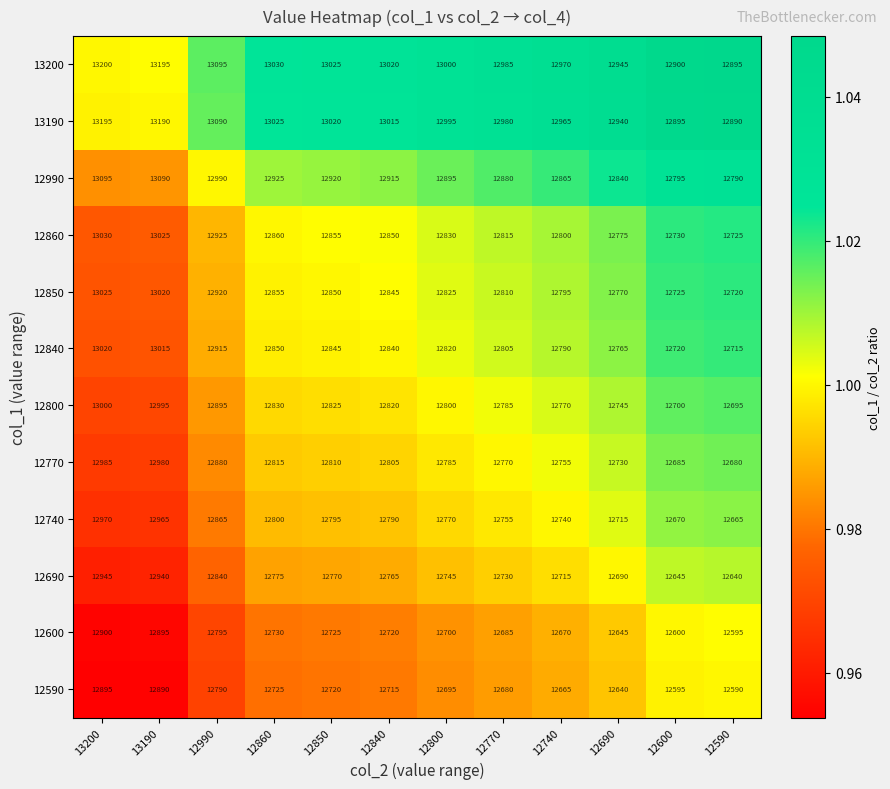

What is the spread (max minus min) of values at 12990?

305